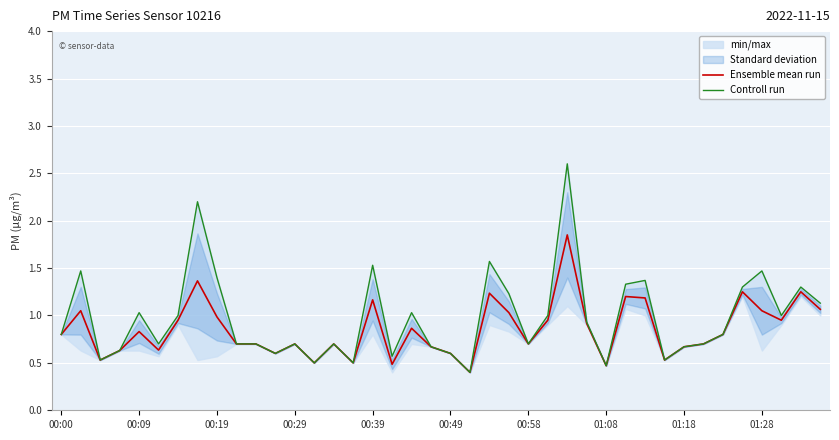

Reading left to right, list all the values displayed in this chart.

Ensemble mean run: 0.8	1.1	0.5	0.6	0.8	0.6	0.9	1.4	1.0	0.7	0.7	0.6	0.7	0.5	0.7	0.5	1.2	0.5	0.9	0.7	0.6	0.4	1.2	1.0	0.7	0.9	1.9	0.9	0.5	1.2	1.2	0.5	0.7	0.7	0.8	1.2	1.1	0.9	1.2	1.1
Controll run: 0.8	1.5	0.5	0.6	1.0	0.7	1.0	2.2	1.4	0.7	0.7	0.6	0.7	0.5	0.7	0.5	1.5	0.6	1.0	0.7	0.6	0.4	1.6	1.2	0.7	1.0	2.6	0.9	0.5	1.3	1.4	0.5	0.7	0.7	0.8	1.3	1.5	1.0	1.3	1.1